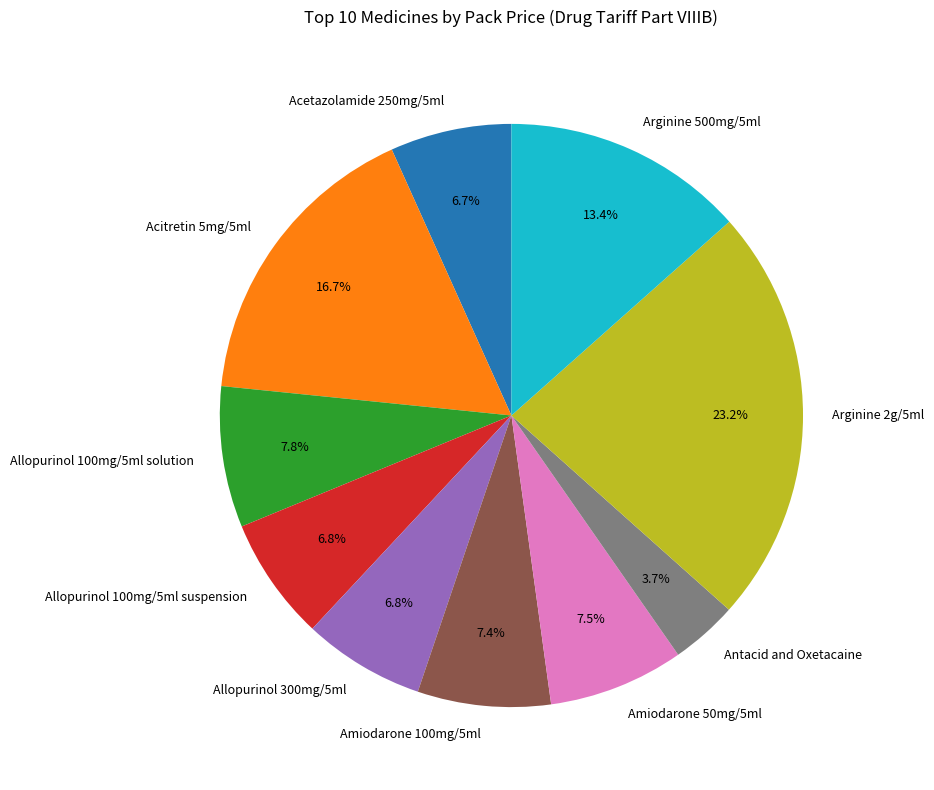

Between Arginine 2g/5ml and Arginine 500mg/5ml, which is larger?

Arginine 2g/5ml